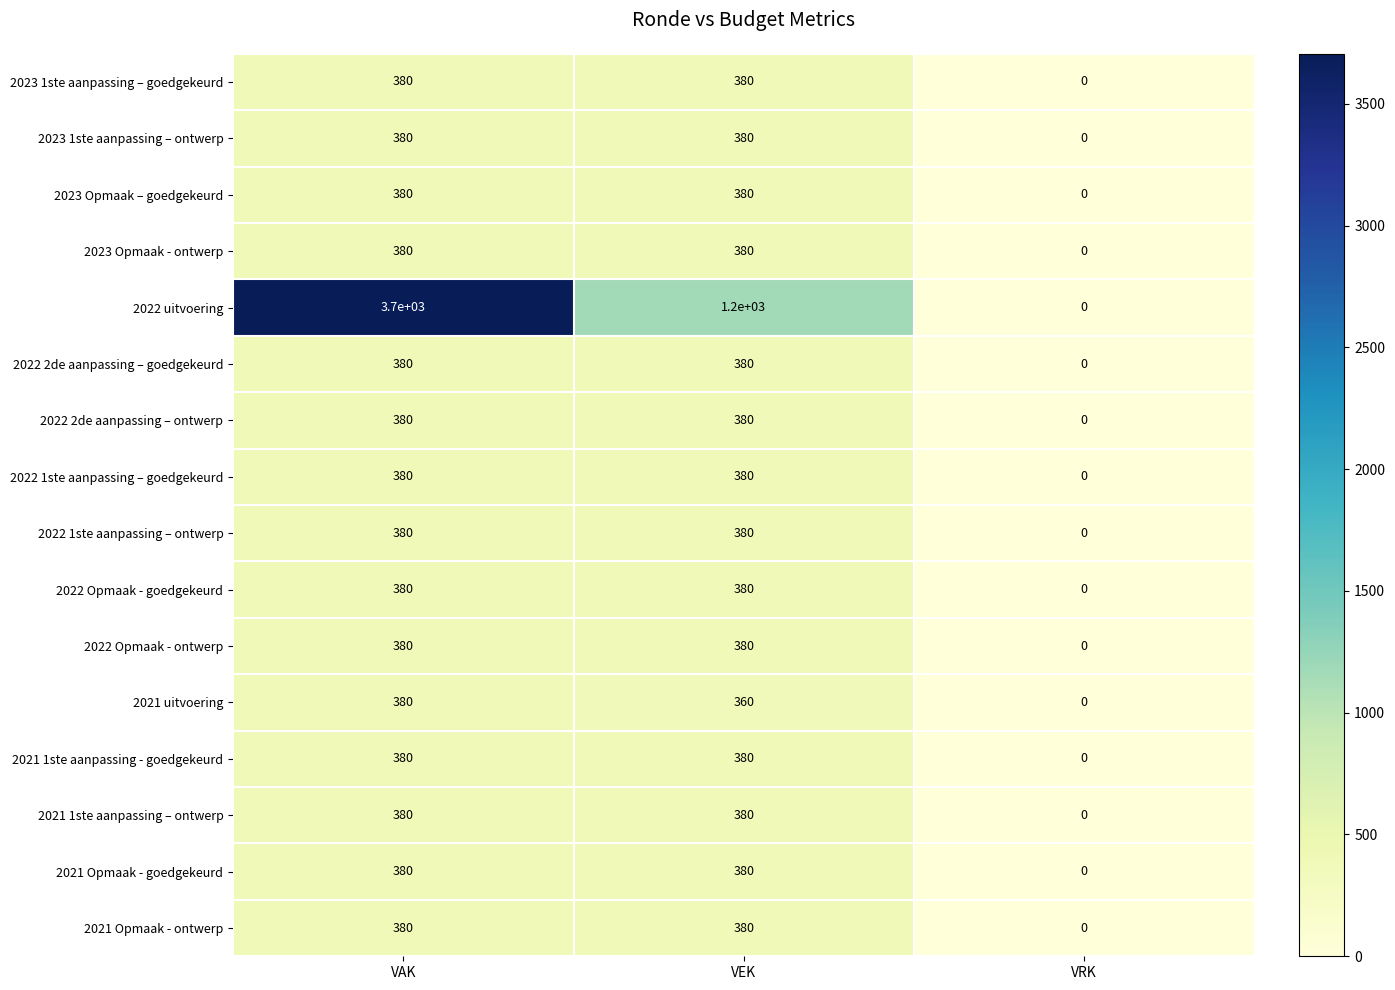

How many values in the 2023 Opmaak – goedgekeurd series are below 380?

1